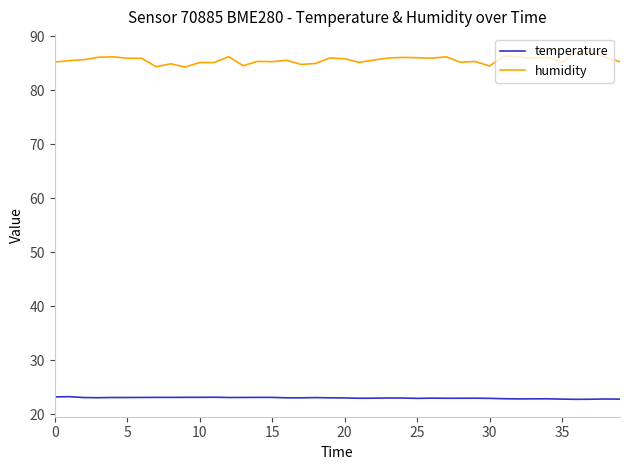

Rank the series by their average value, from lowest to highest.

temperature, humidity